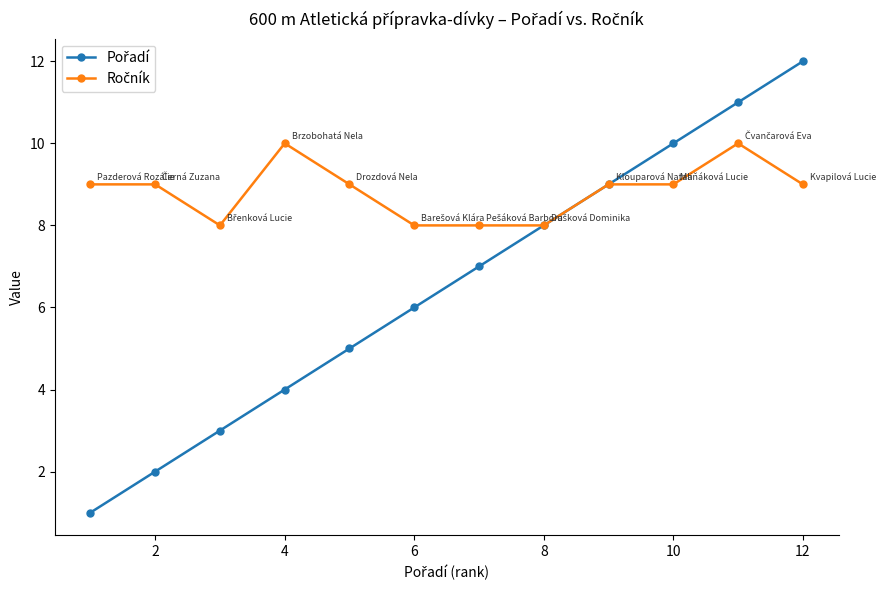

What is the greatest value displayed?

12